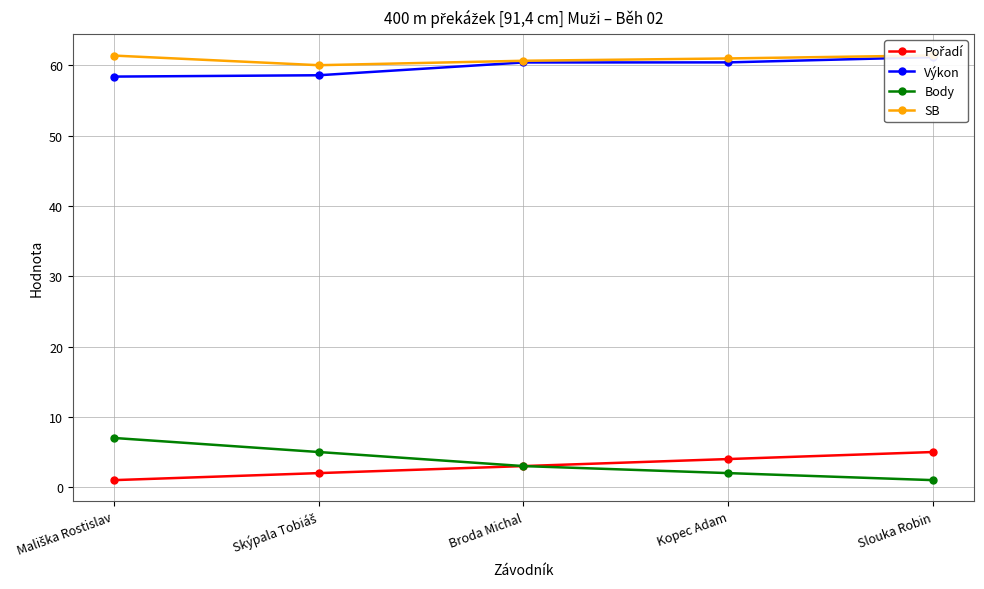

True or false: Pořadí and Body intersect in this chart.

False